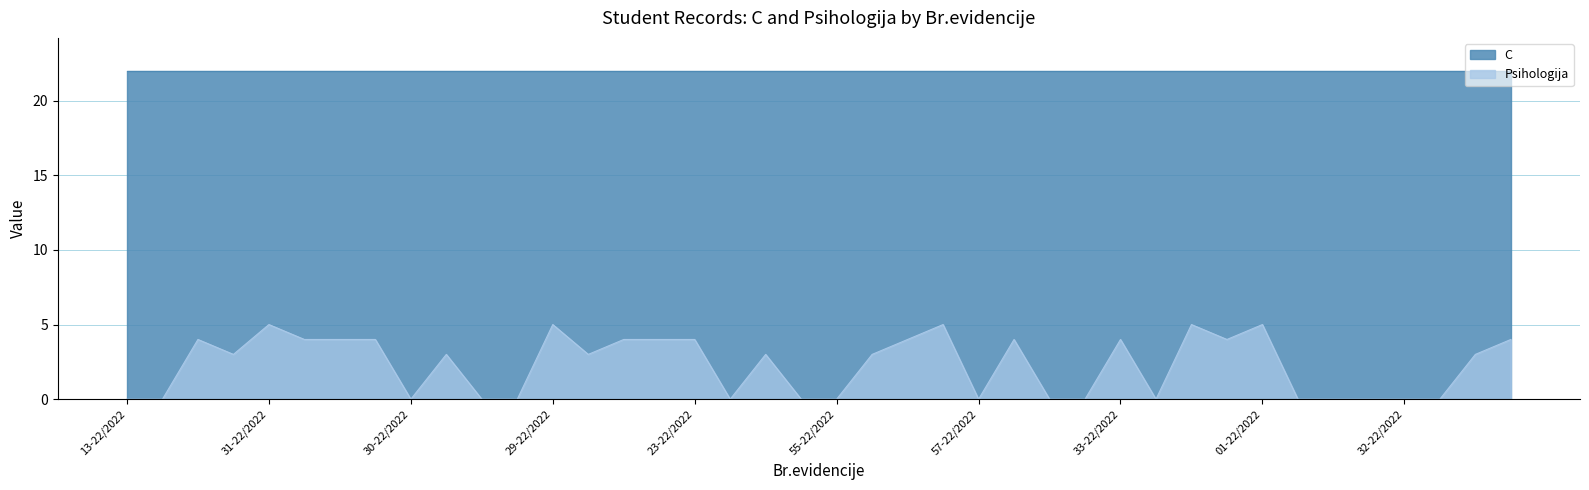

Which category has the highest value across all series?

31-22/2022